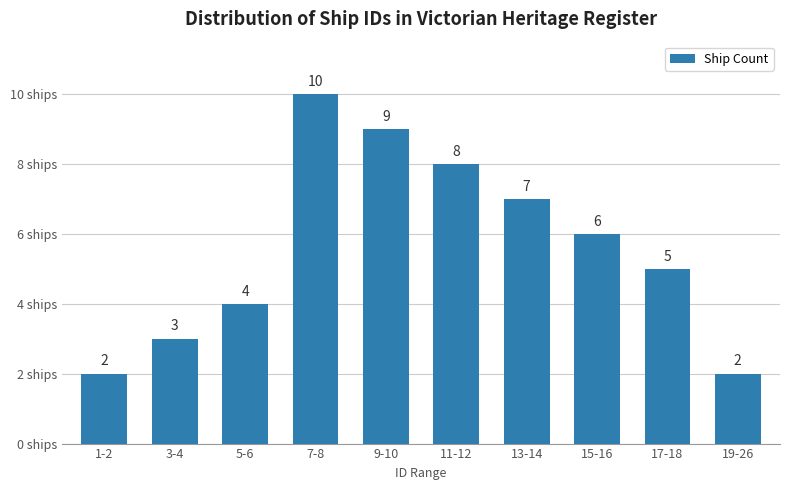

Reading right to left, extract all data points from this chart.

2	5	6	7	8	9	10	4	3	2